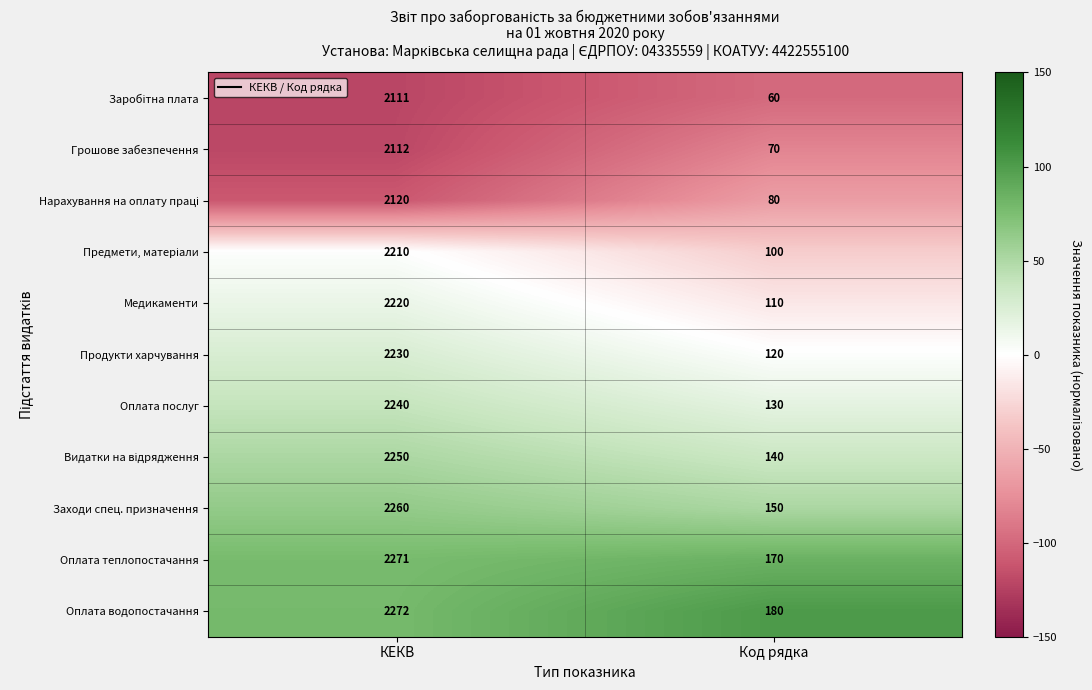

What is the sum of the Медикаменти values at Код рядка and КЕКВ?

2330